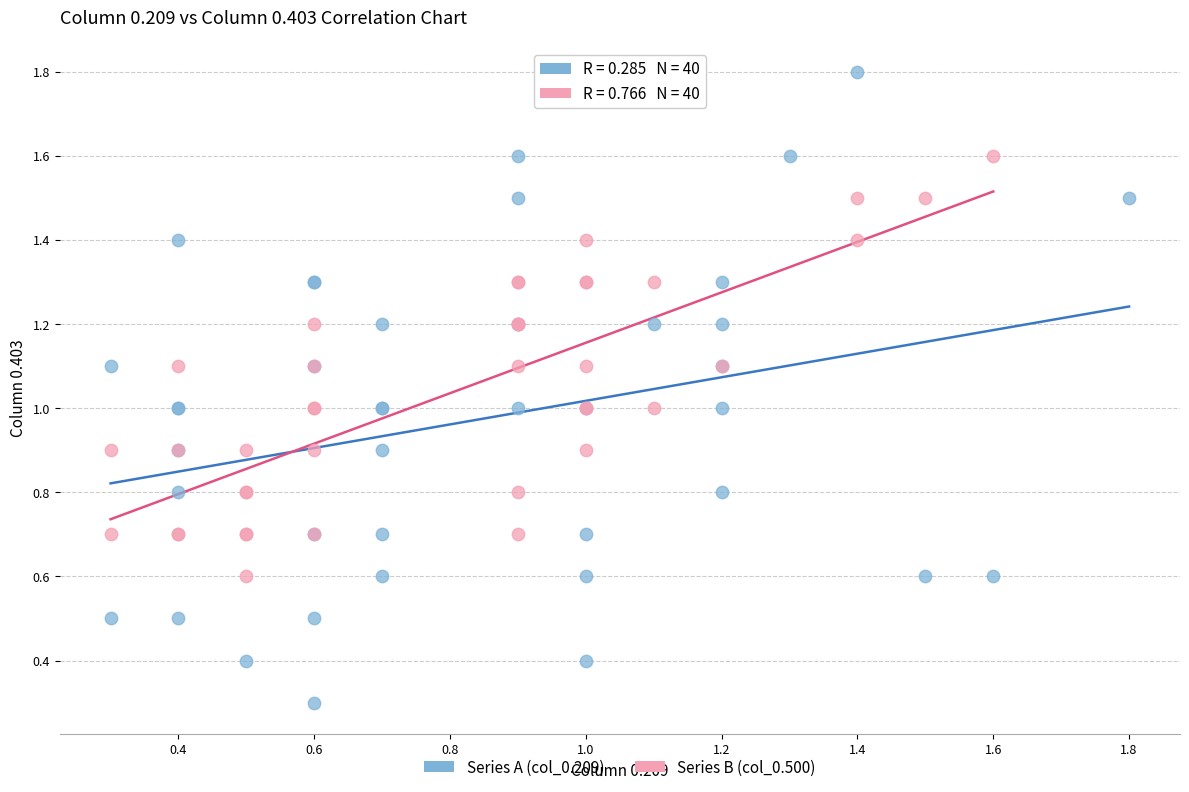

Which series reaches the minimum Y coordinate?

Series A (col_0.209)